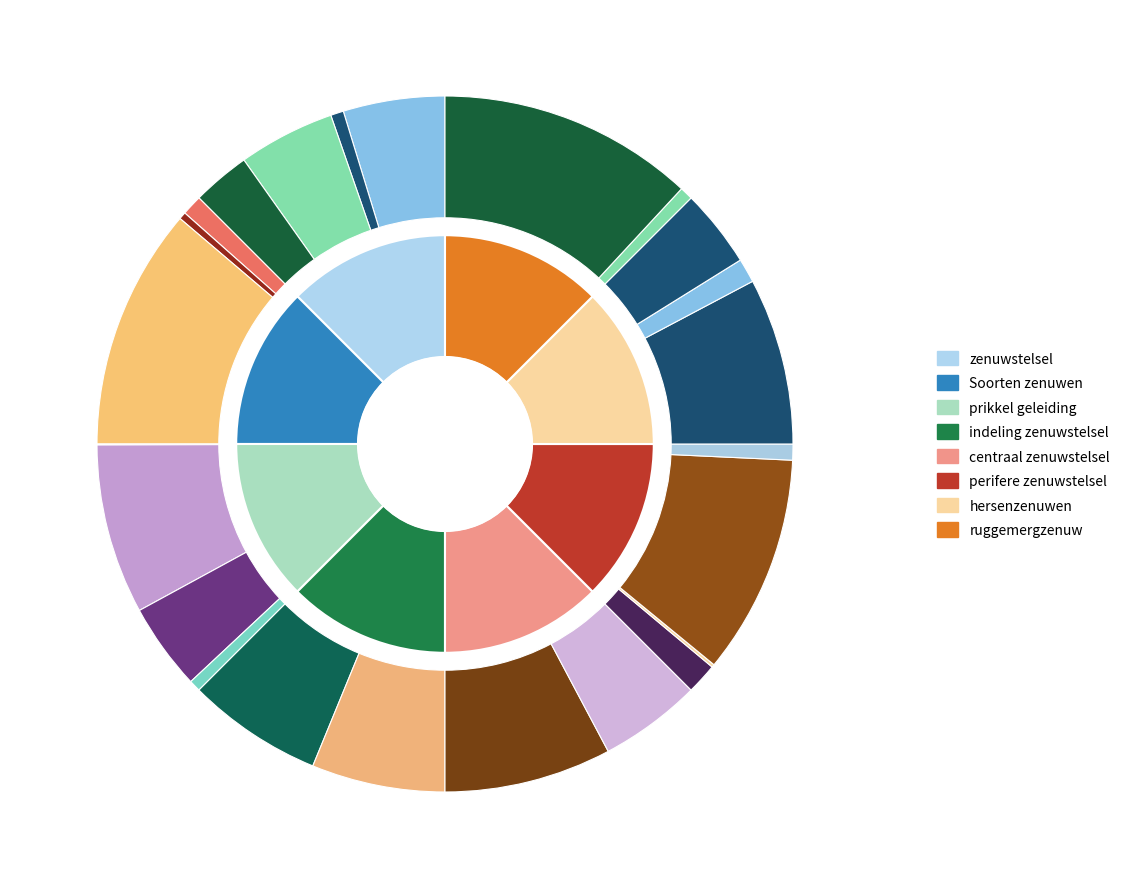

Is it true that indeling zenuwstelsel is 12% of the pie?

True